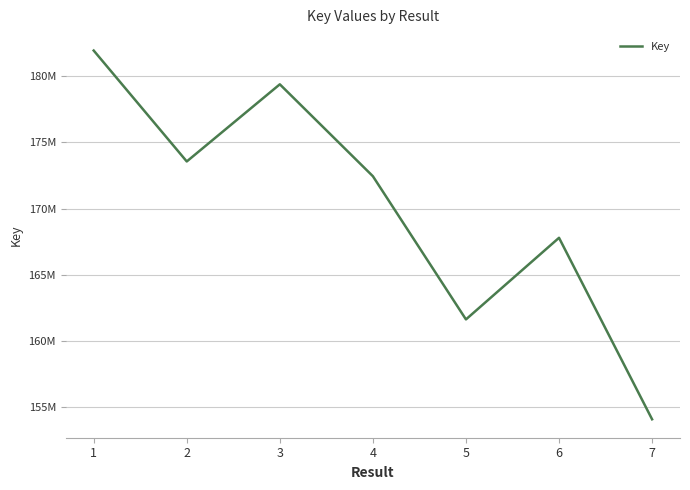

What is the minimum value shown in the chart?

154078340